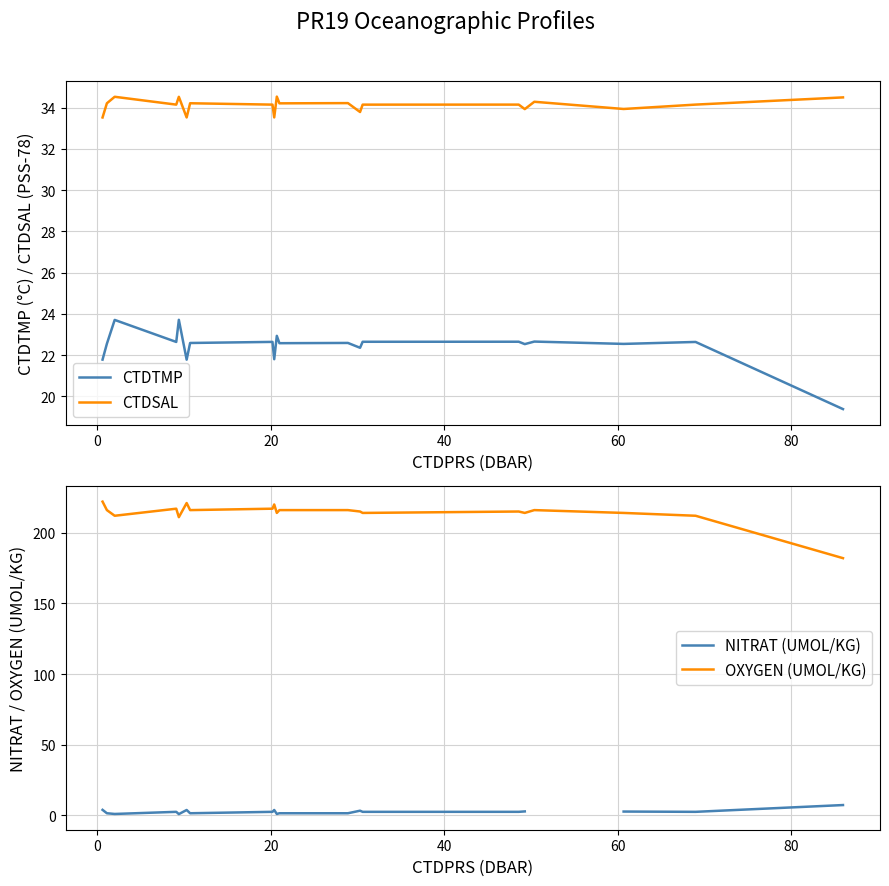

What is the lowest value of the CTDSAL series?

33.5